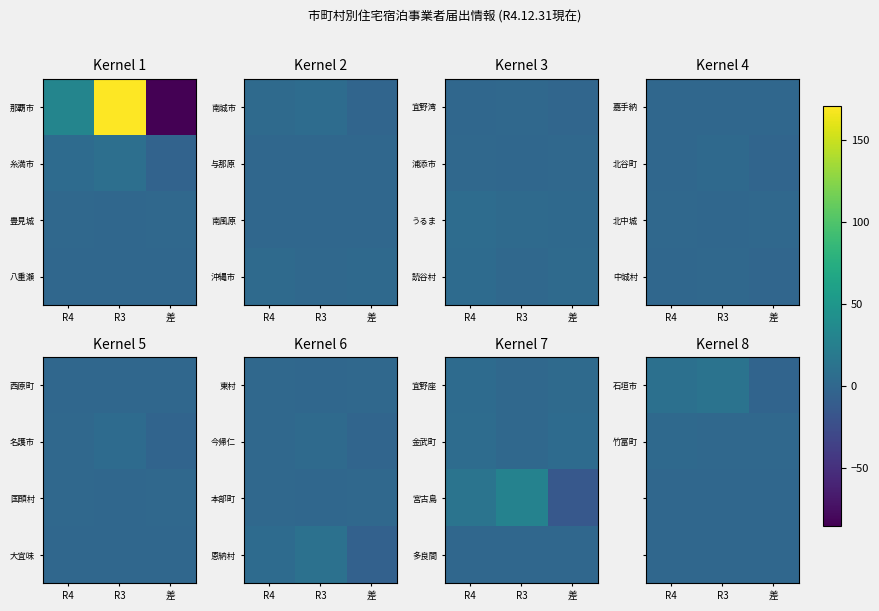

Count the 石垣市 values in the range -3 to 12.

3